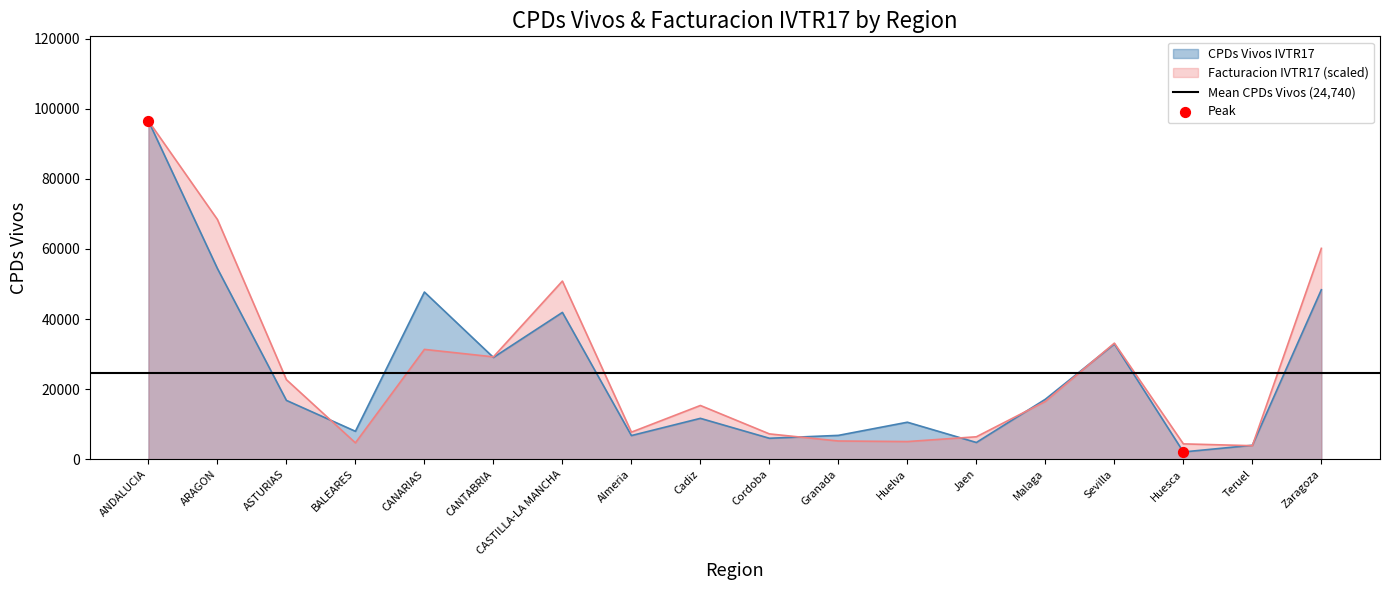

Which series contains the highest Y value?

CPDs Vivos IVTR17